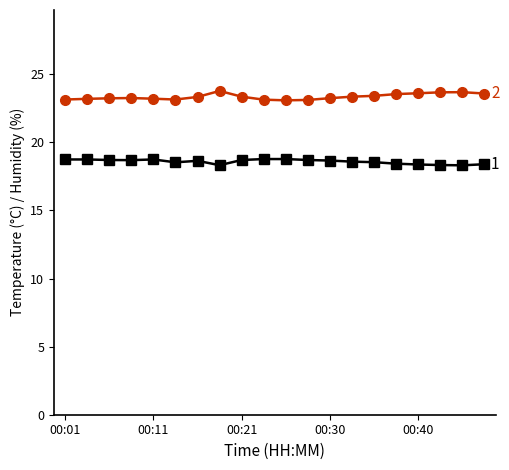

What is the minimum value shown in the chart?

18.3